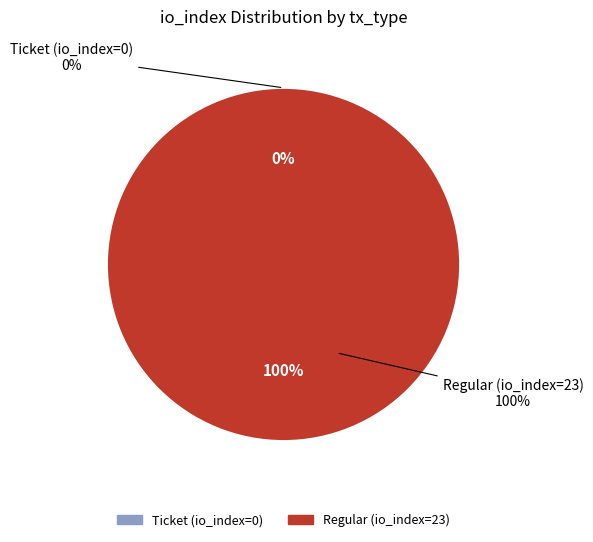

Does any single category account for the majority?

Yes